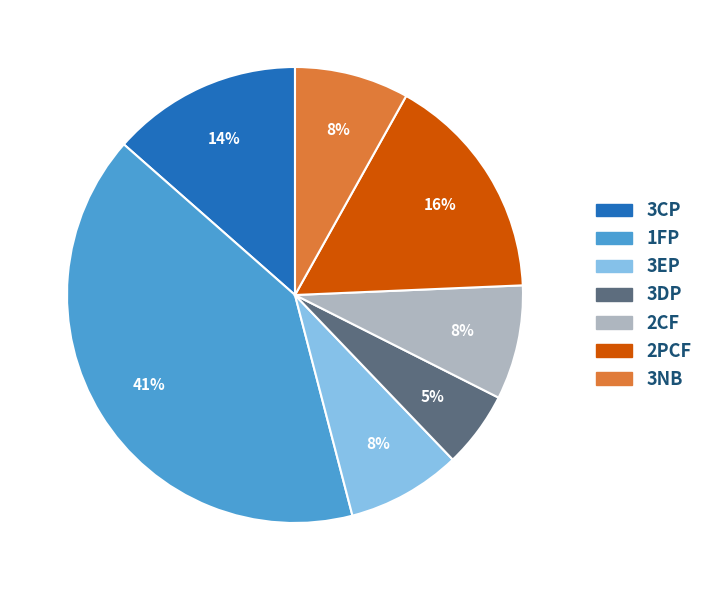

Is there a majority slice in this chart?

No